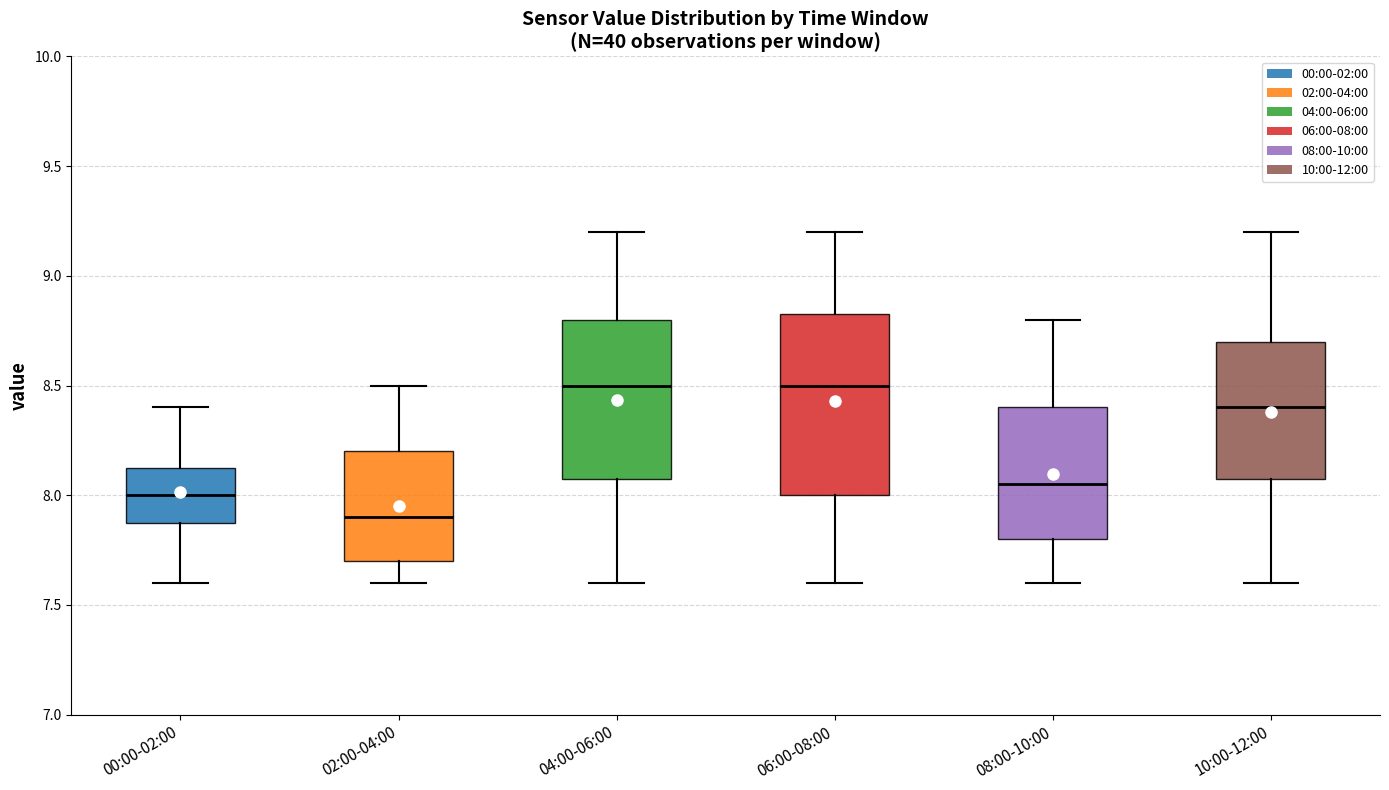

Reading left to right, read every box against the y-axis: the position of its median line, the range the box covers, and the ends of its whiskers. The values are not printed on the chart, so give them approximately, as read against the axis.

00:00-02:00: median 8.00, box 7.90 to 8.15, whiskers 7.60 to 8.40
02:00-04:00: median 7.90, box 7.70 to 8.20, whiskers 7.60 to 8.50
04:00-06:00: median 8.50, box 8.10 to 8.80, whiskers 7.60 to 9.20
06:00-08:00: median 8.50, box 8.00 to 8.85, whiskers 7.60 to 9.20
08:00-10:00: median 8.05, box 7.80 to 8.40, whiskers 7.60 to 8.80
10:00-12:00: median 8.40, box 8.10 to 8.70, whiskers 7.60 to 9.20